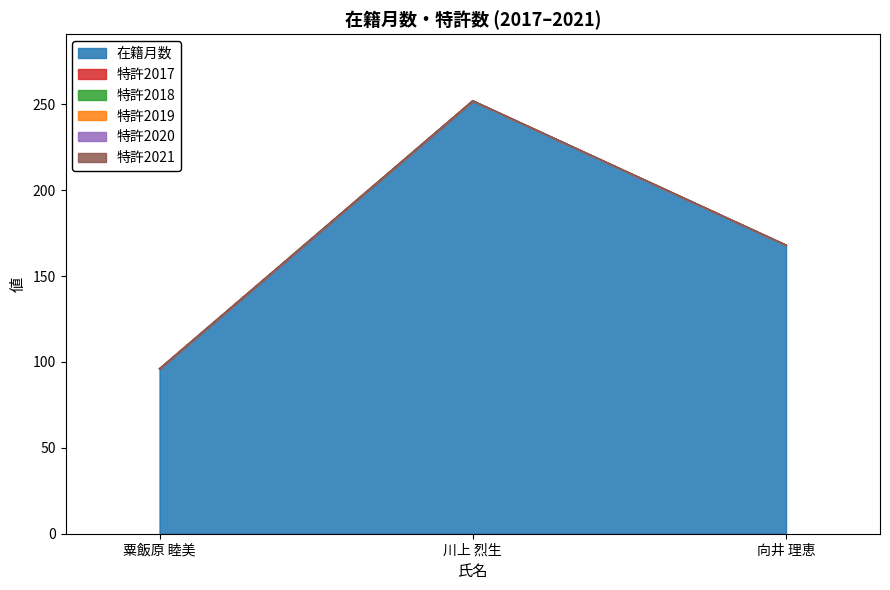

Does the chart have visible grid lines?

No